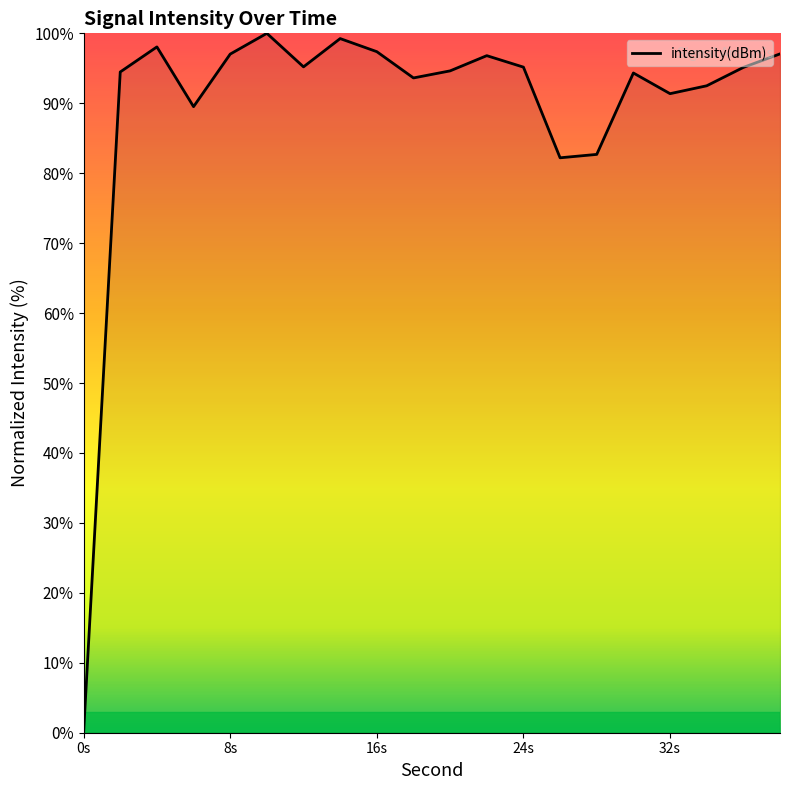

What is the maximum value shown in the chart?

100.0